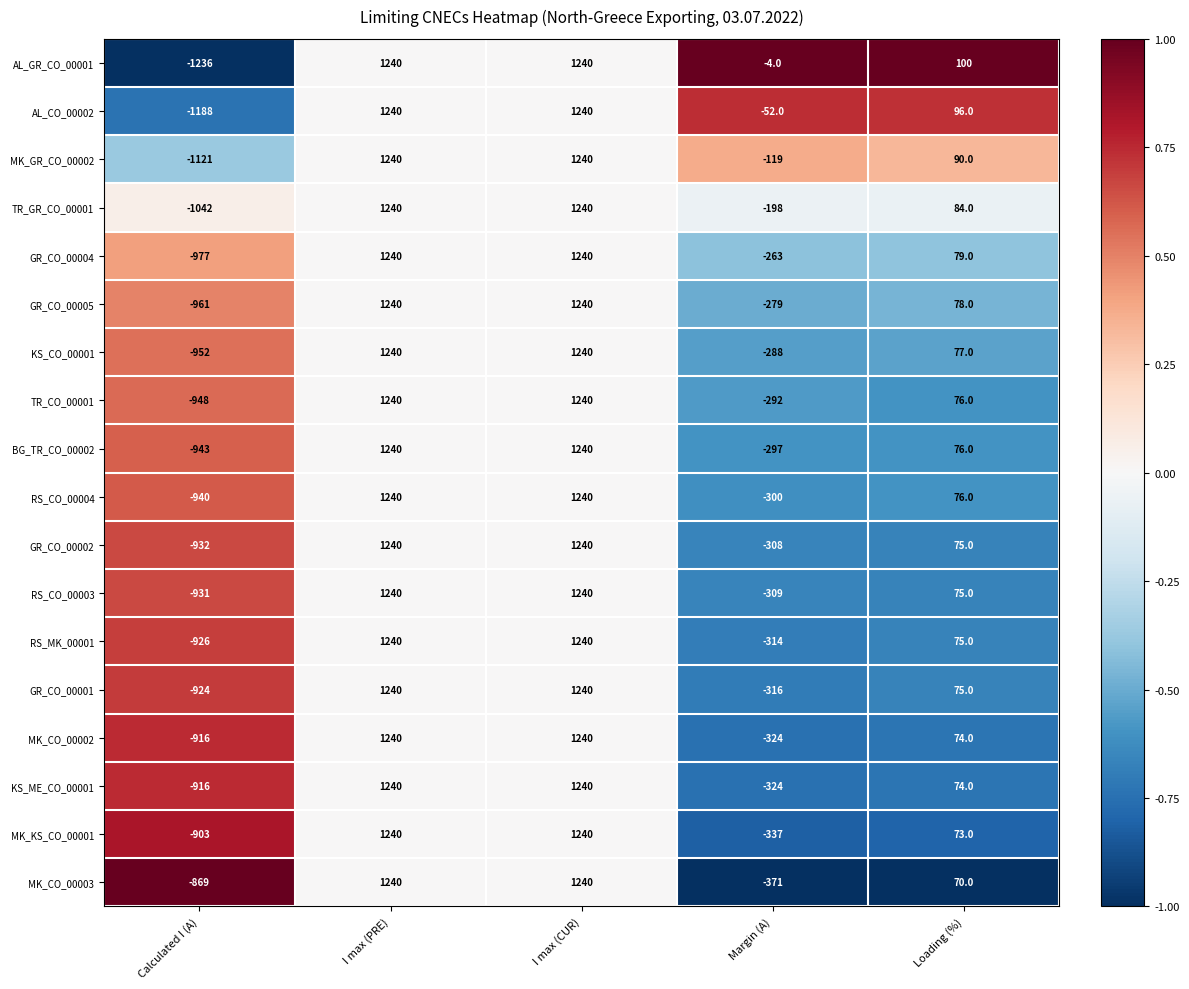

Which series has the largest total across all categories?

AL_GR_CO_00001